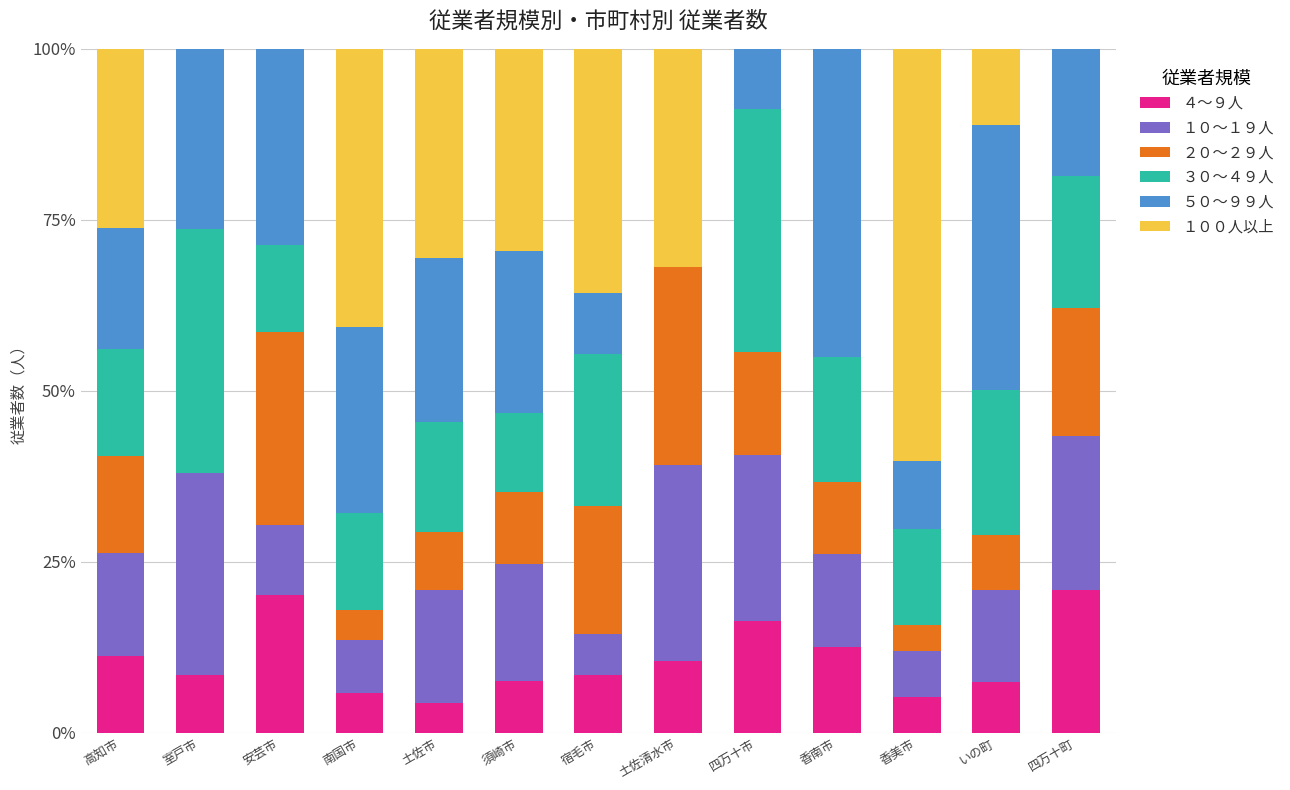

What is the total value across all series at 南国市?

100.0